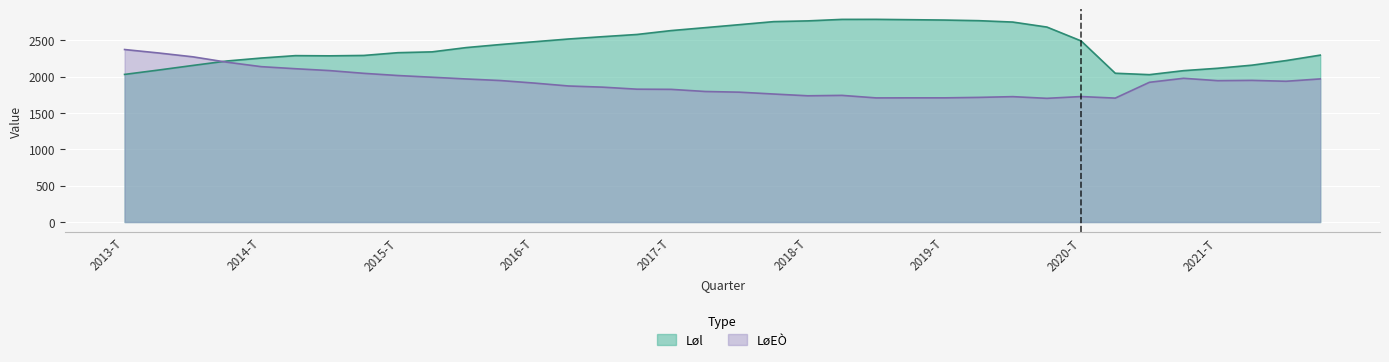

What are all the series names shown in the legend?

Løl, LøEÒ